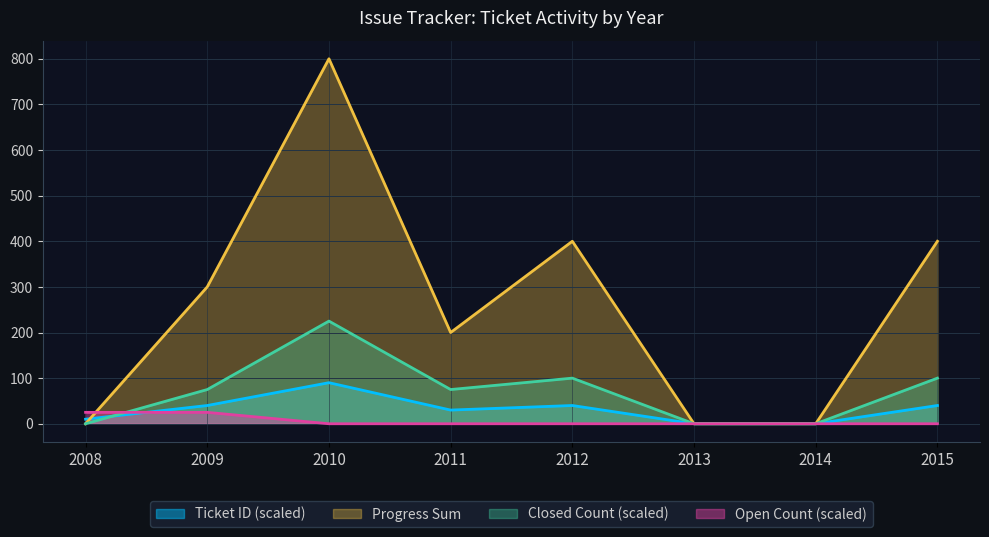

Does the chart display data point markers on the line(s)?

No